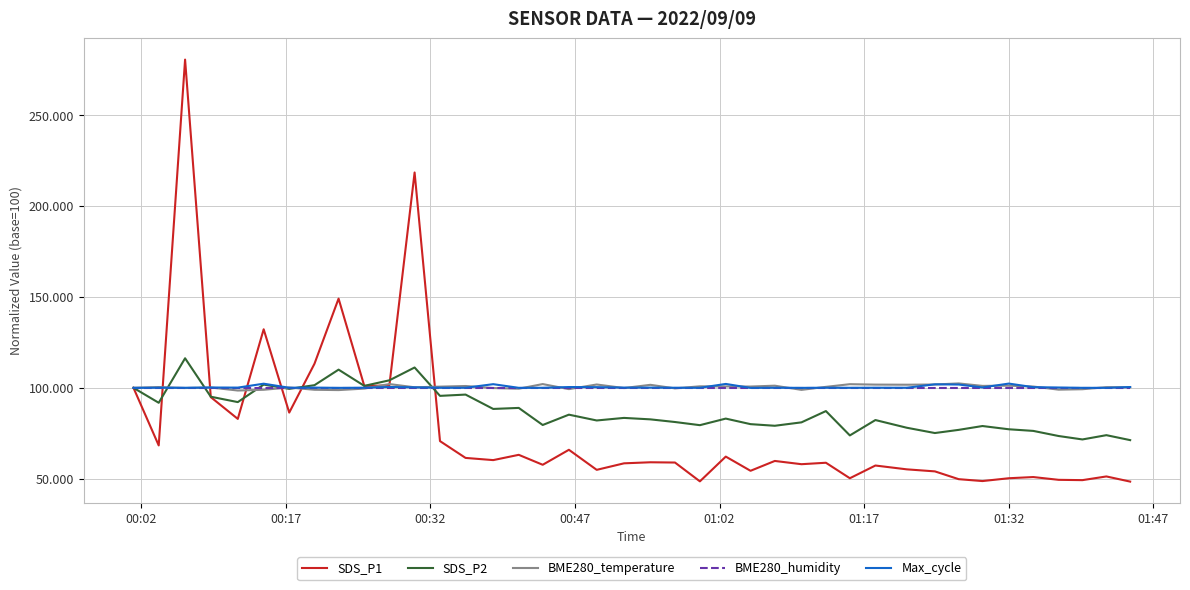

Which series has the widest spread of values?

SDS_P1